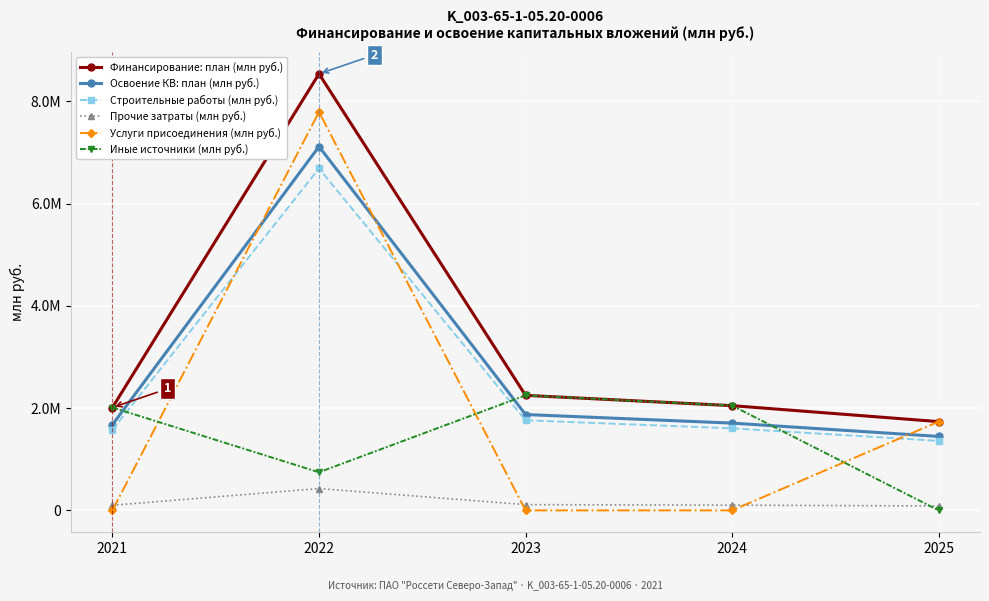

At 2022, list the series in order from largest to smallest.

Финансирование: план (млн руб.), Услуги присоединения (млн руб.), Освоение КВ: план (млн руб.), Строительные работы (млн руб.), Иные источники (млн руб.), Прочие затраты (млн руб.)